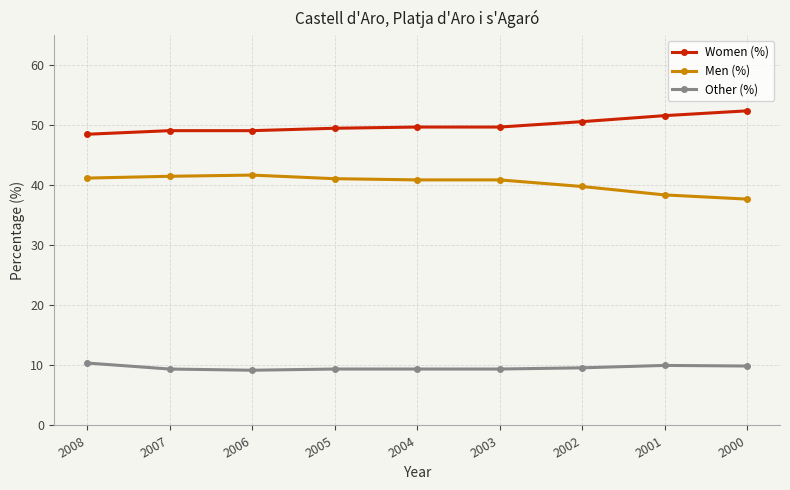

Which series has the largest total across all categories?

Women (%)